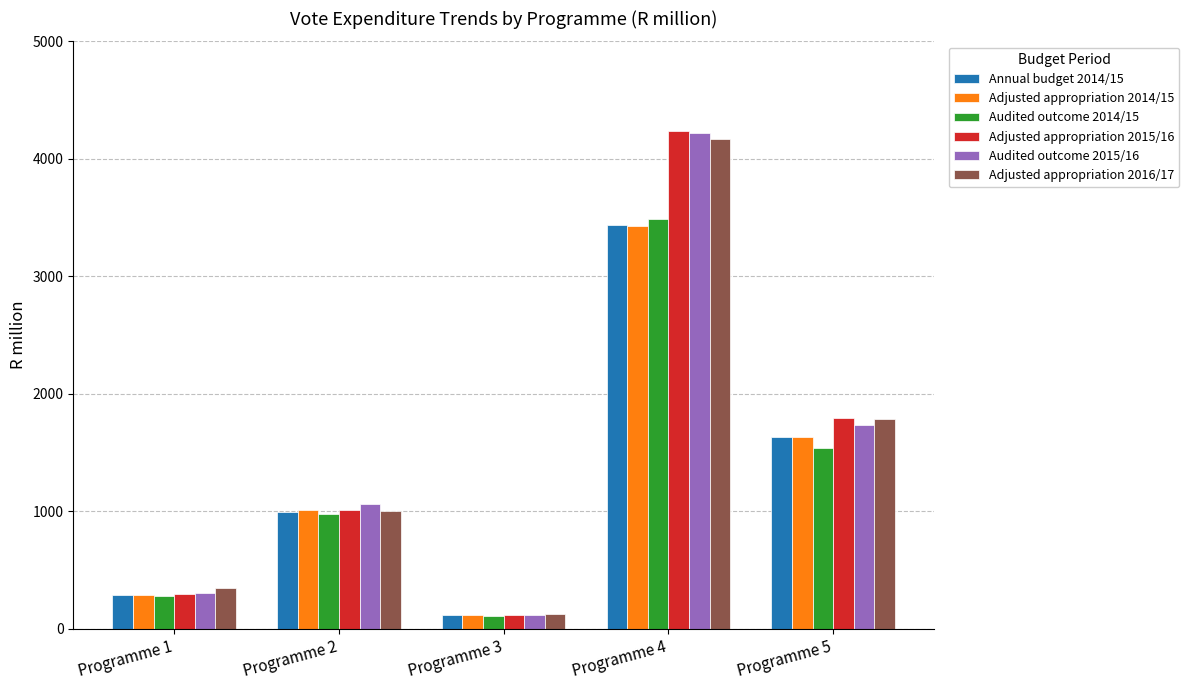

Is the value of Adjusted appropriation 2015/16 at Programme 3 greater than the value of Adjusted appropriation 2014/15 at Programme 4?

No